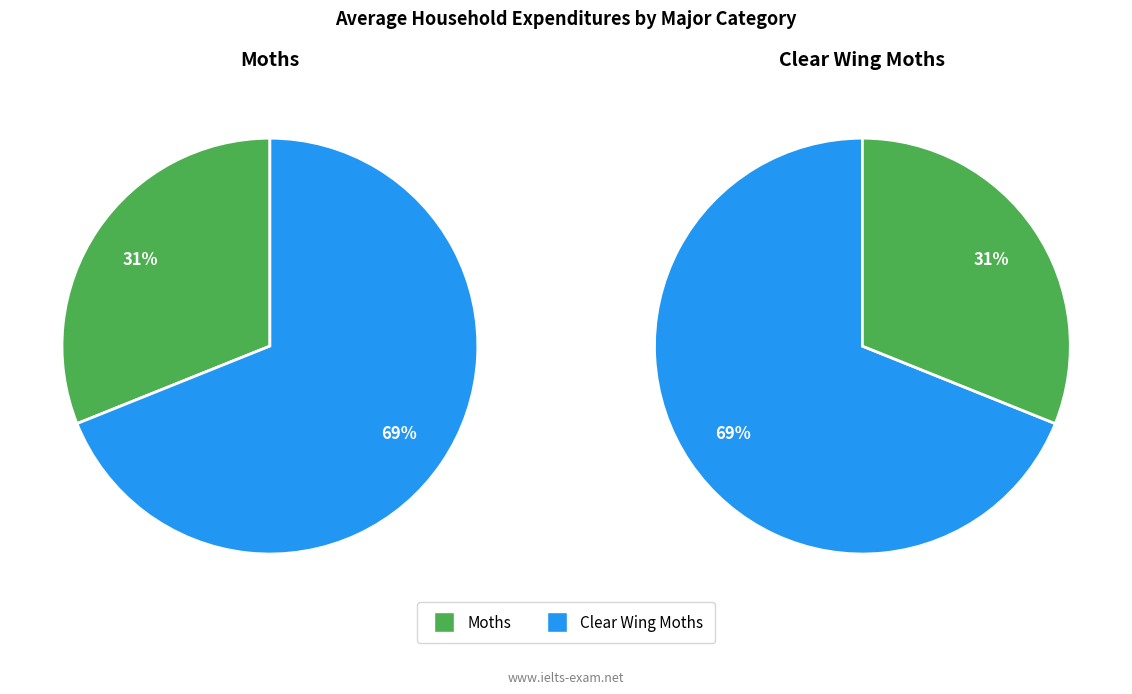

Is it true that Moths is 31% of the pie?

True